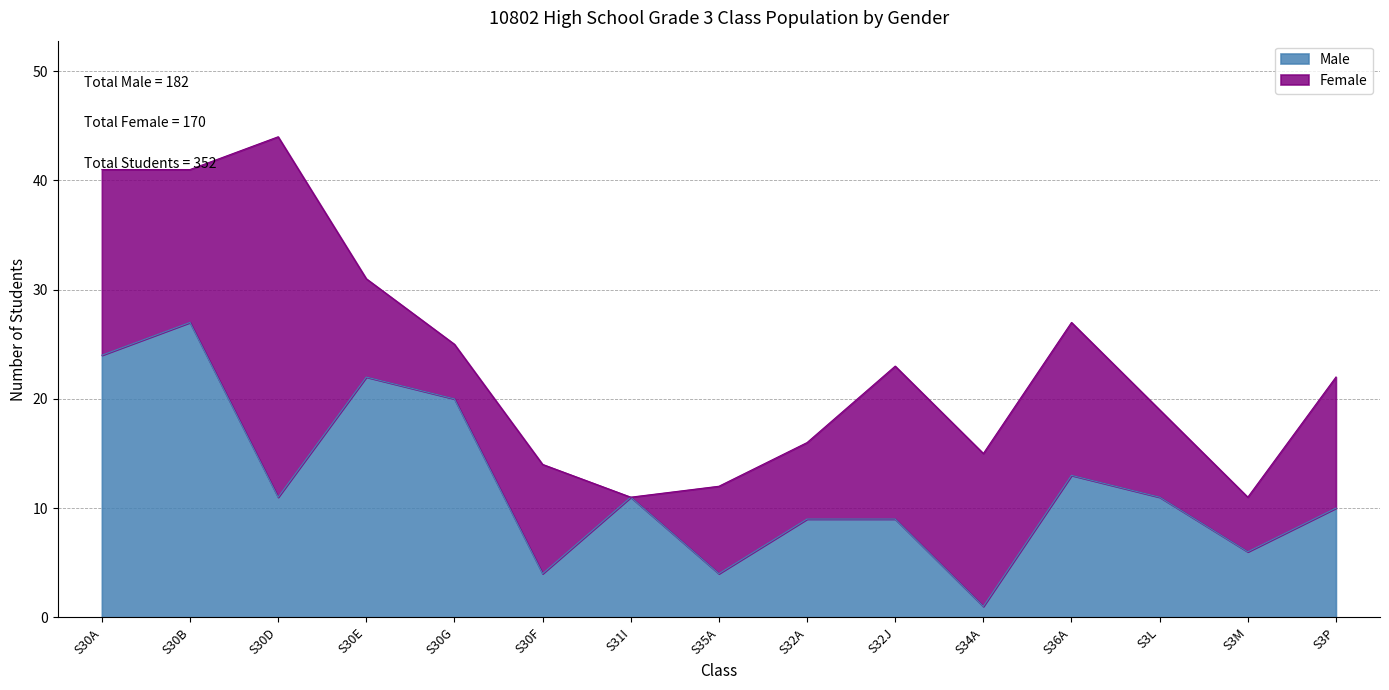

What position from the left is S32A?

9